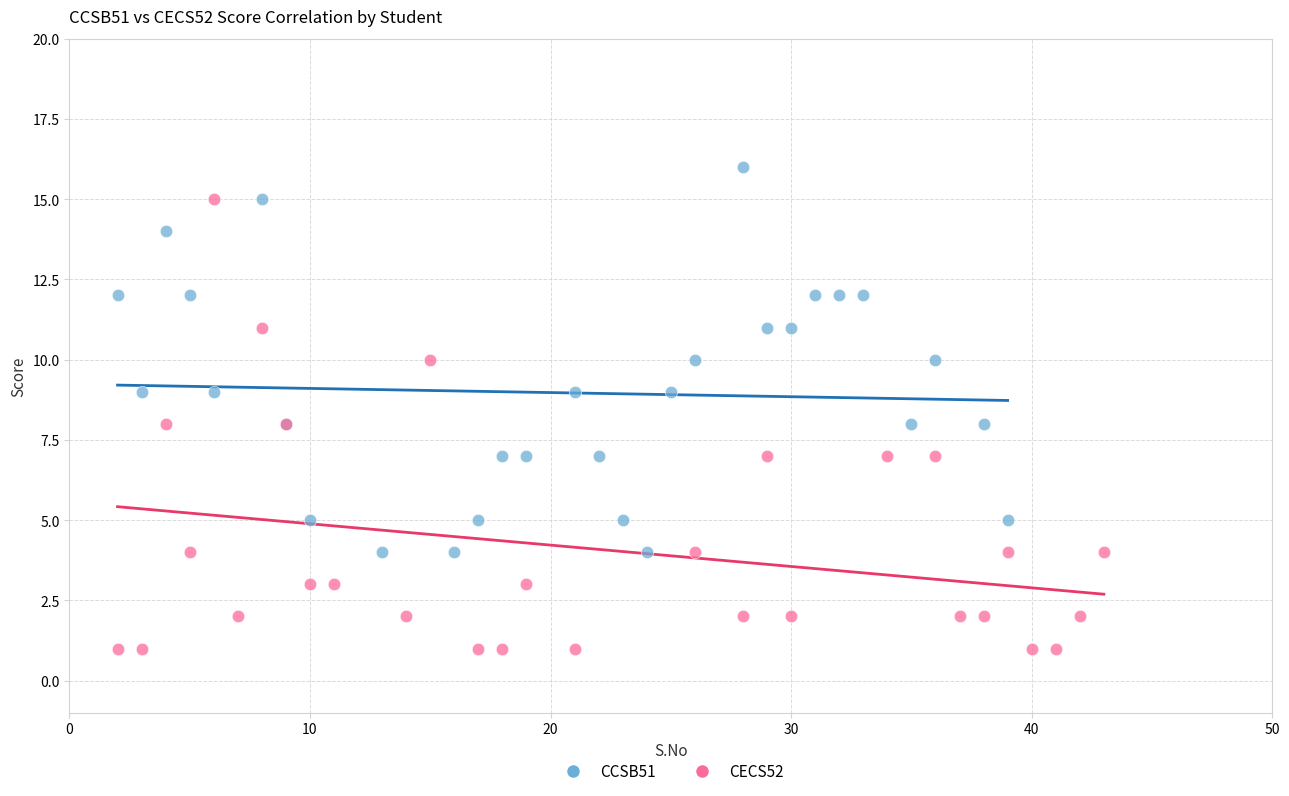

Which series has the largest Y range (max minus min)?

CECS52